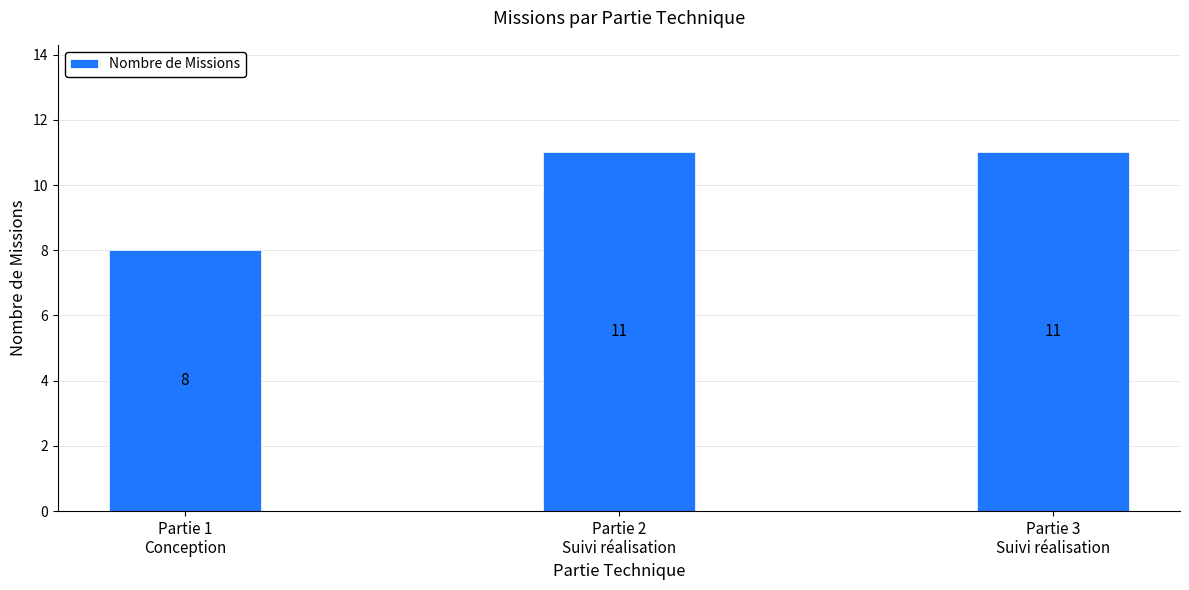

What is the greatest value displayed?

11